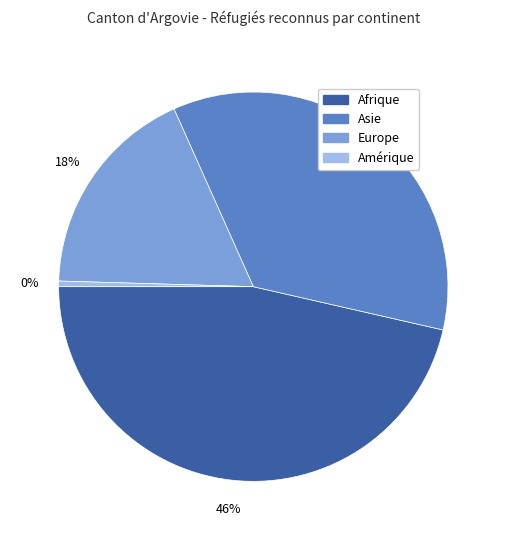

How many segments does this pie chart have?

4